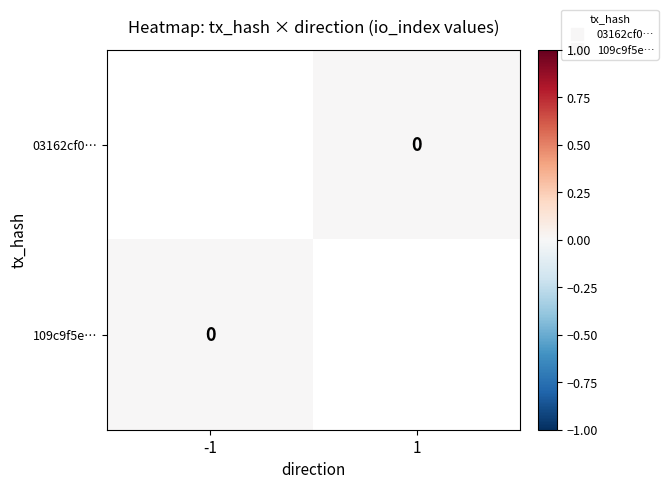

List the series in order of their overall mean, lowest first.

03162cf0…, 109c9f5e…